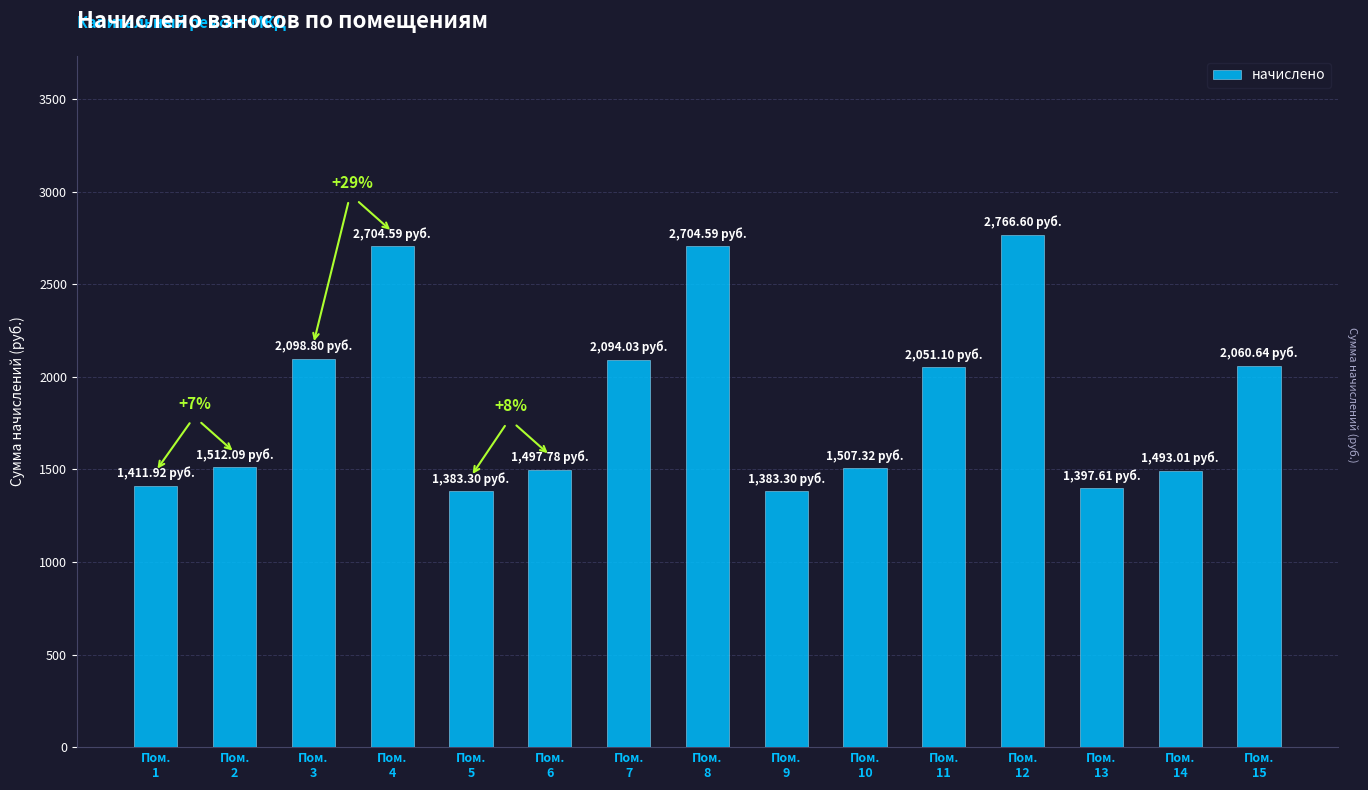

True or false: the data shows 2094.0 at Пом.
7.

True